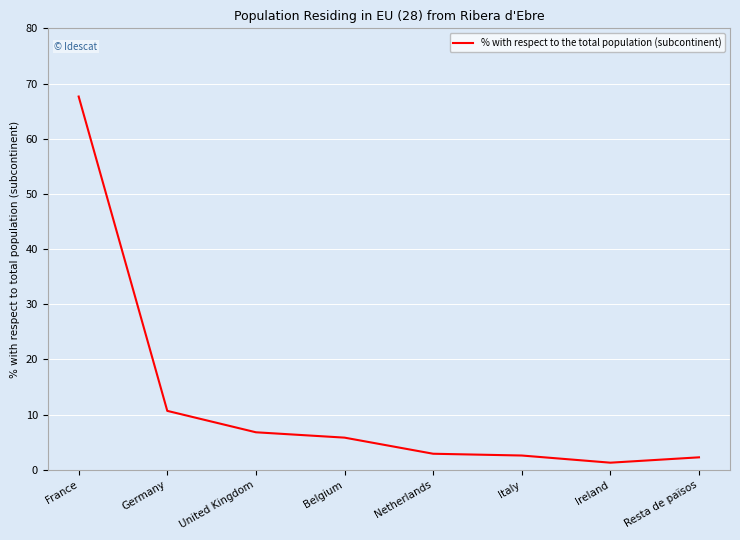

Which has a higher value, France or Italy?

France